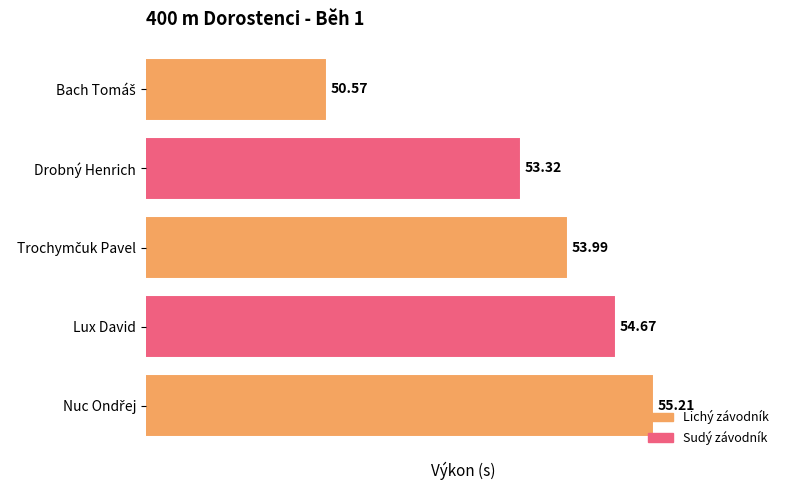

Where is the data nearest to the value 52?

Drobný Henrich